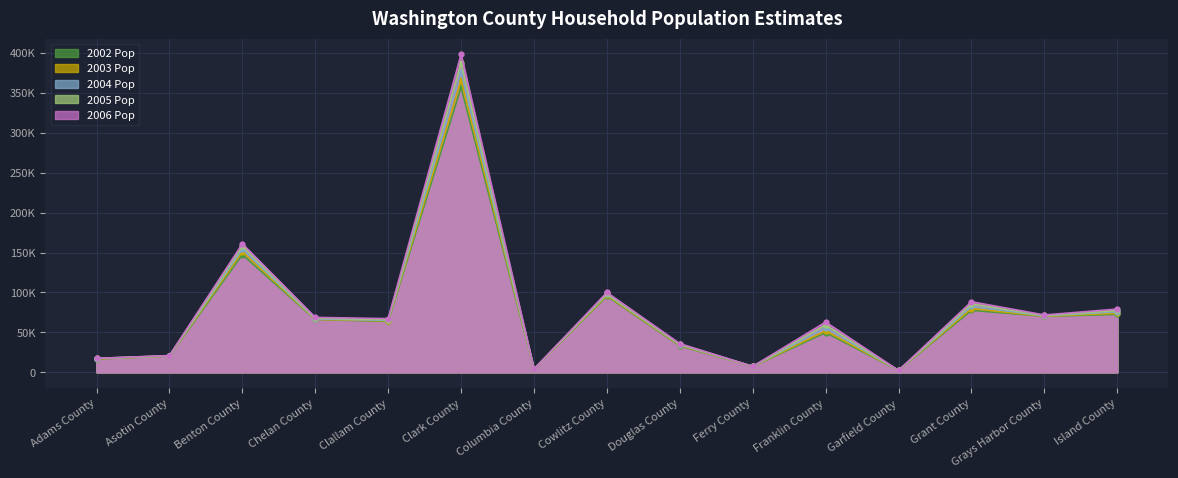

What is the approximate value of 2002 Pop at Clark County, to the nearest 10?

356800